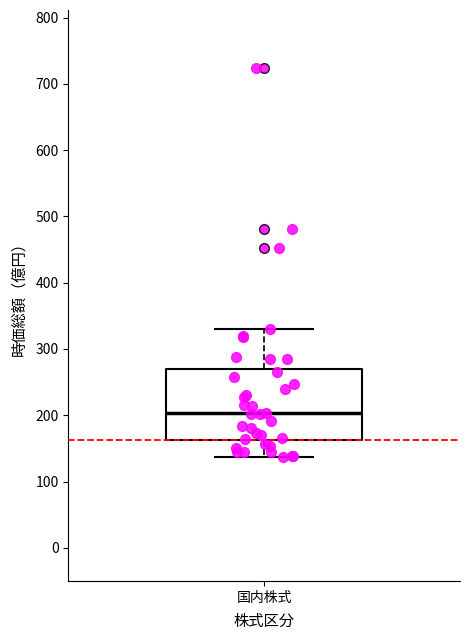

Transcribe this box plot: give where the median line is, the range the box spans, and where the two whiskers end, as read against the y-axis. The values are not printed on the chart, so give them approximately, as read against the axis.

median 200, box 160 to 270, whiskers 140 to 330